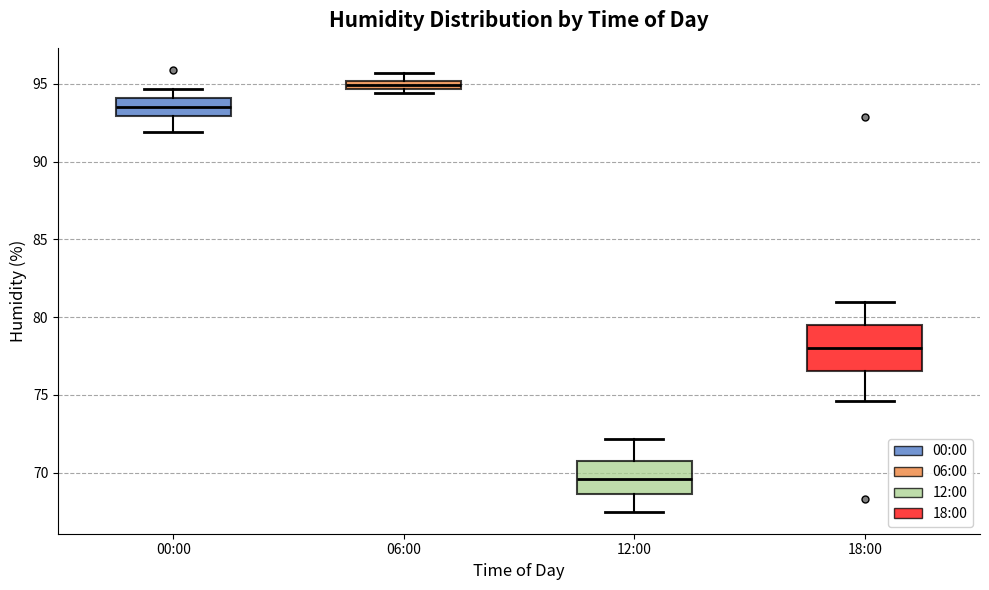

Which box's median line is the lowest?

12:00